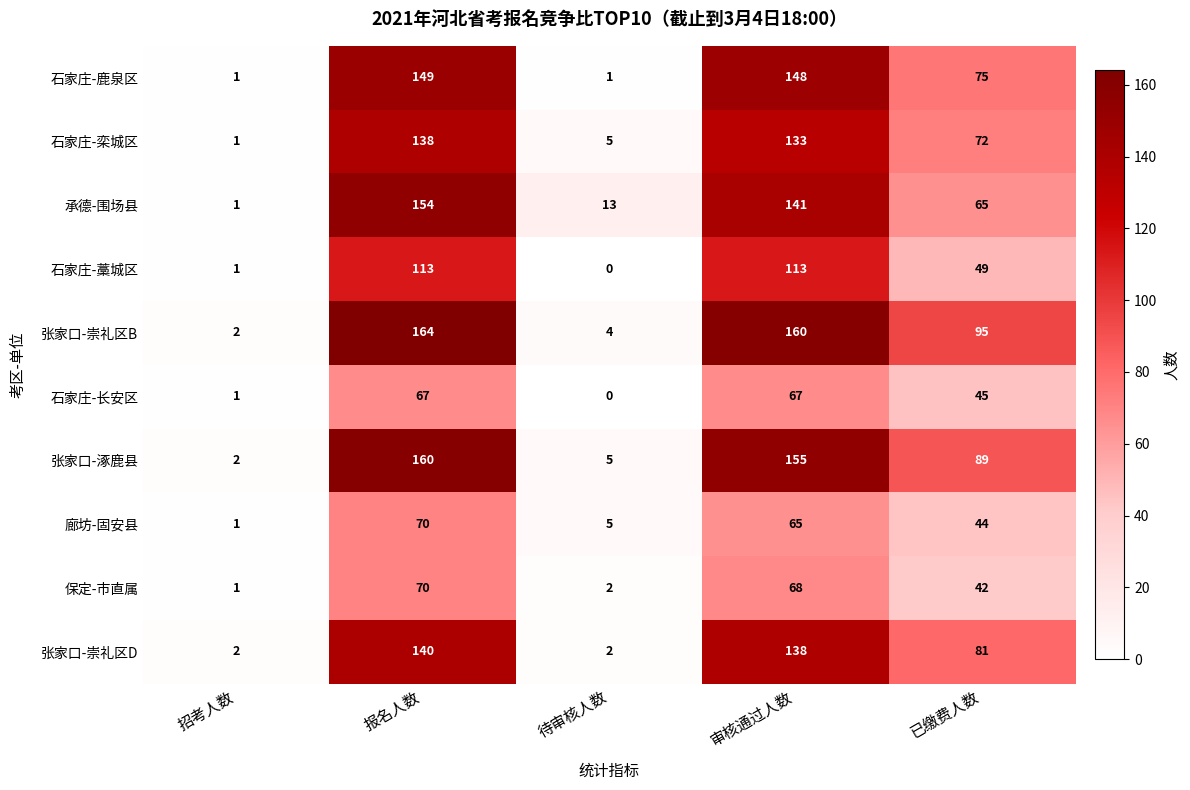

What is the difference between the second highest and minimum values in the 承德-围场县 series?

140